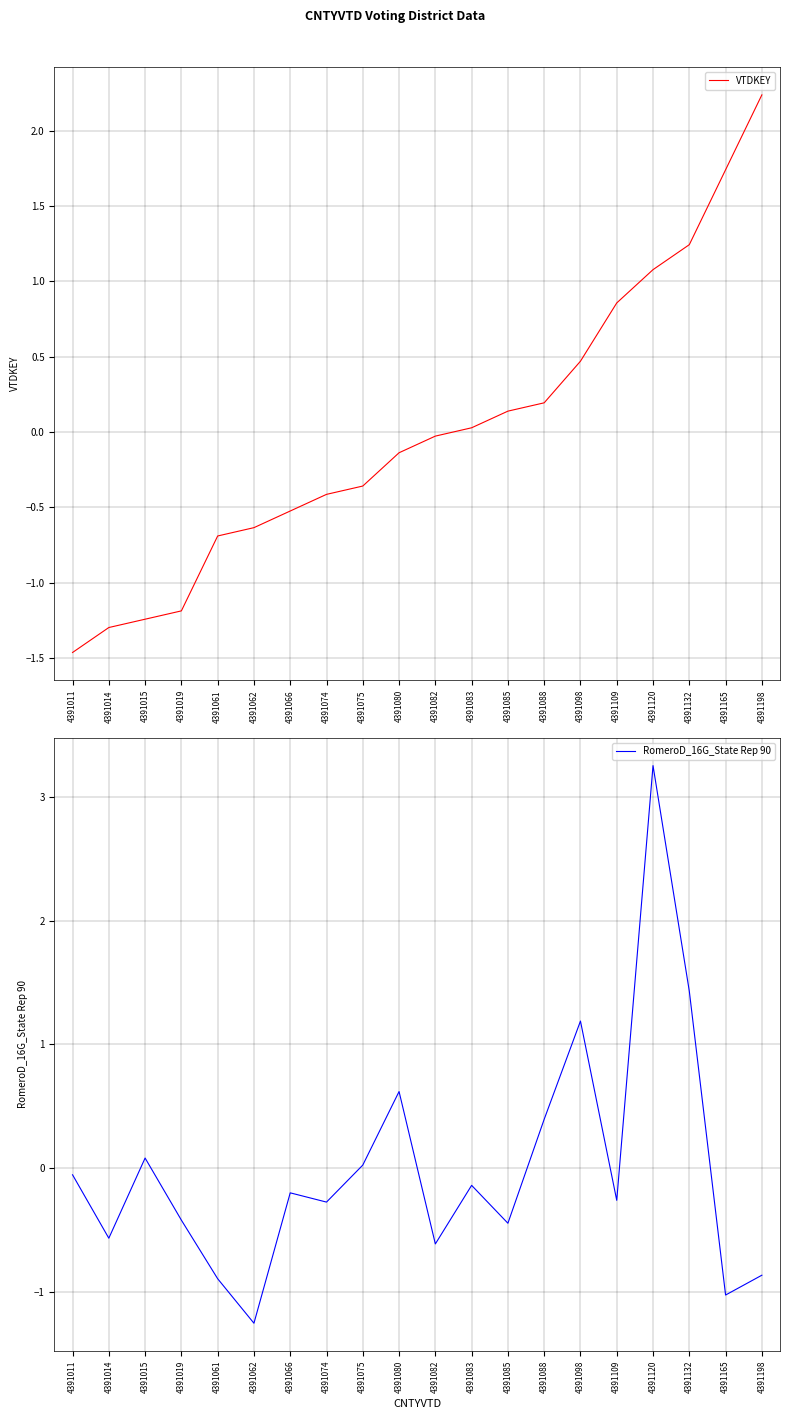

At 4391098, list the series in order from smallest to largest.

VTDKEY, RomeroD_16G_State Rep 90